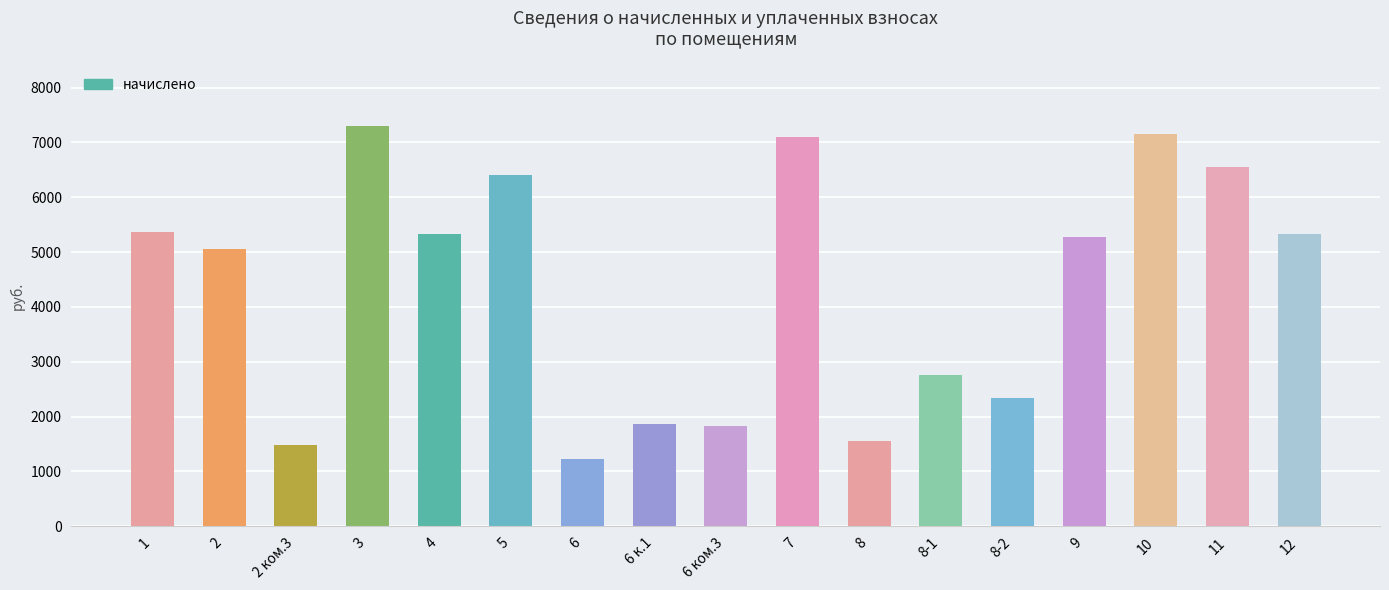

Where is the data nearest to the value 4266?

2